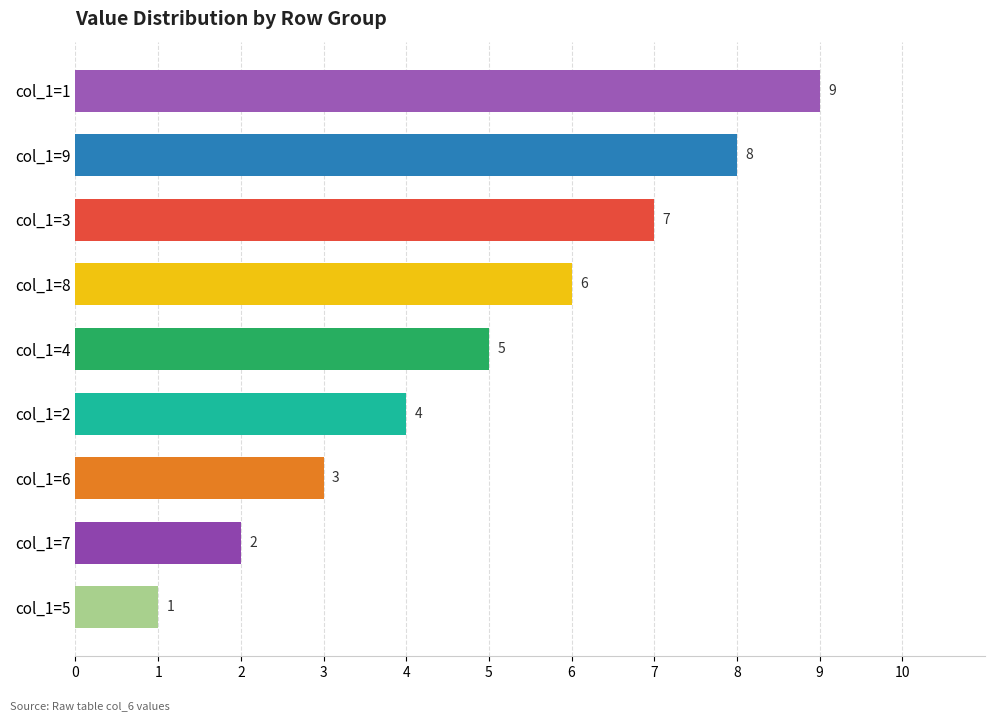

How many categories are shown in the chart?

9